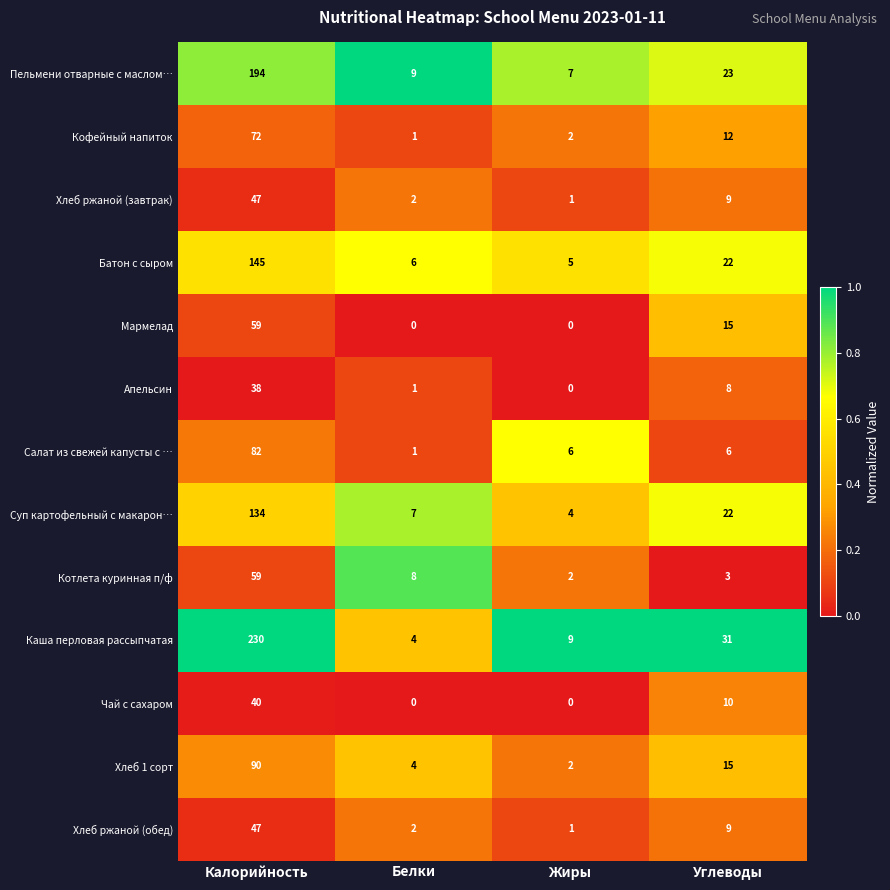

What is the difference between the second highest and minimum values in the Апельсин series?

8